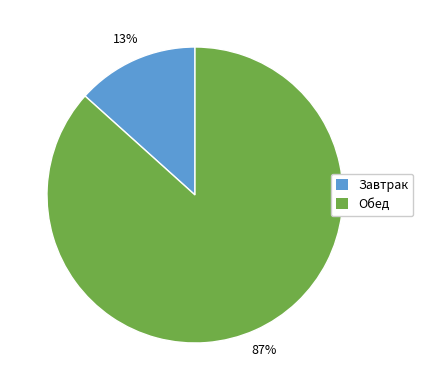

Between Завтрак and Обед, which is larger?

Обед